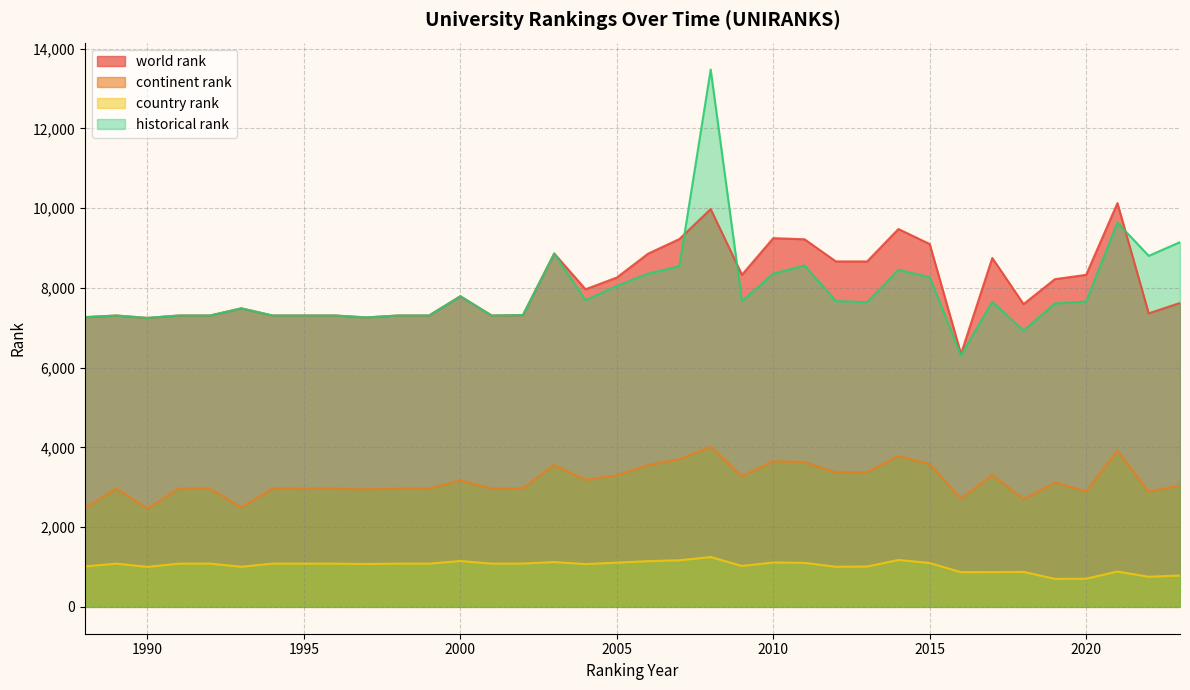

What is the smallest value displayed?

702.0